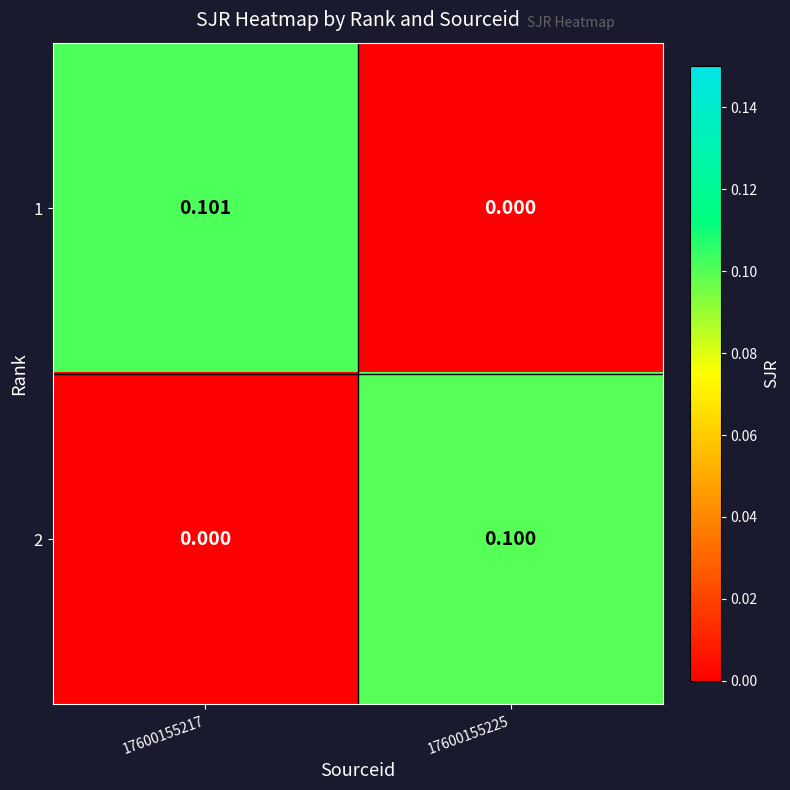

Count the number of data series in this chart.

2